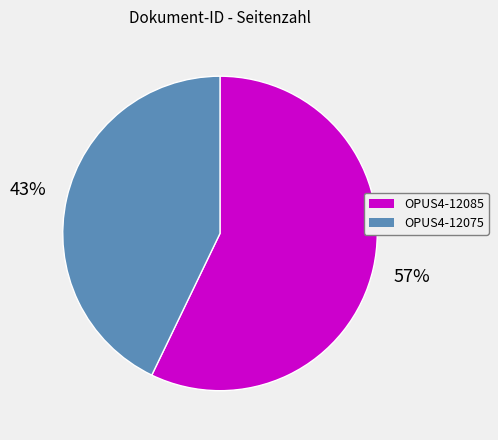

To the nearest percent, what percentage of the pie is OPUS4-12085?

57%